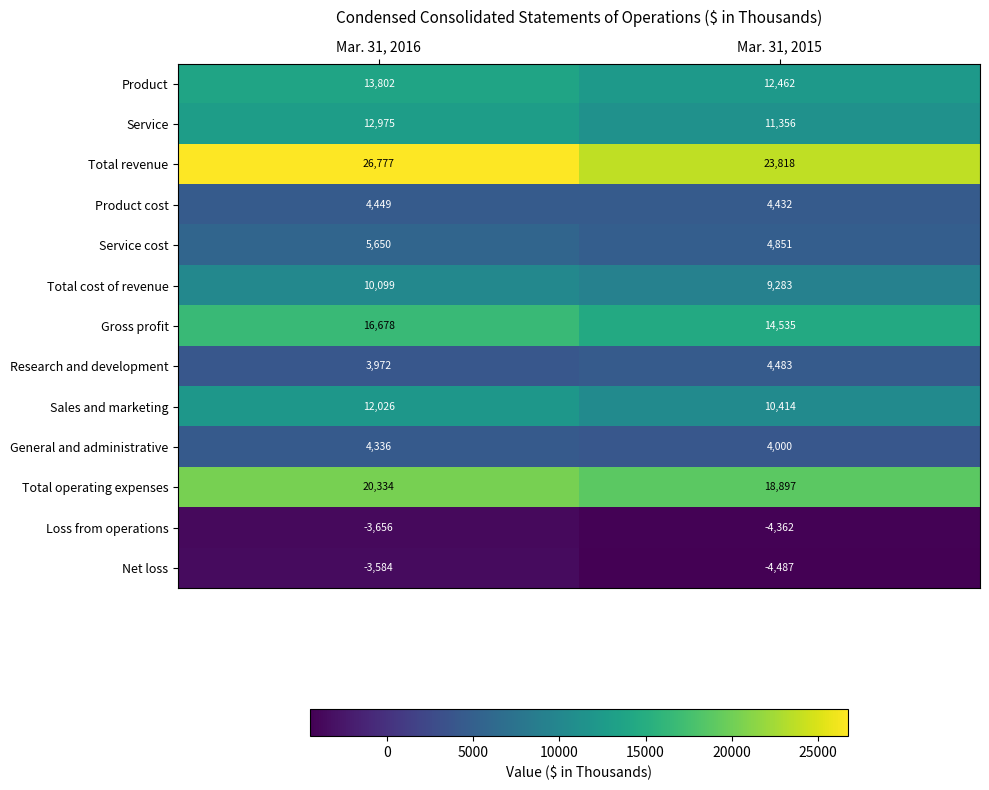

Count the number of categories in the chart.

2